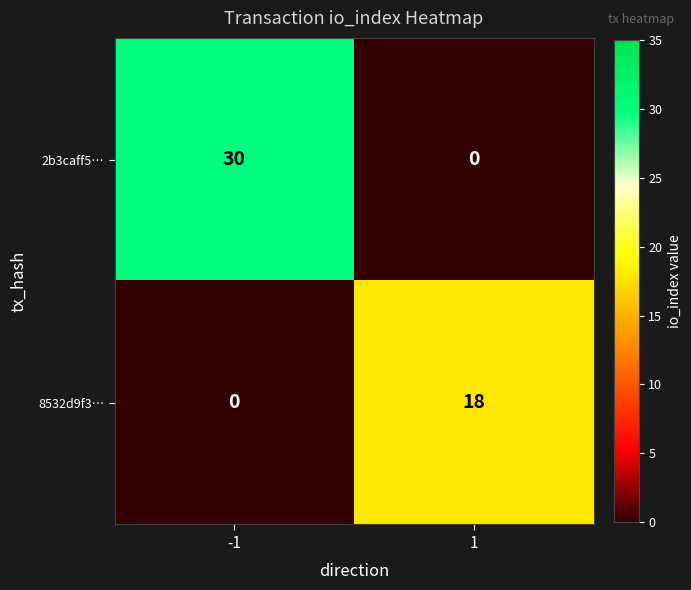

At how many categories does at least one series exceed 26?

1